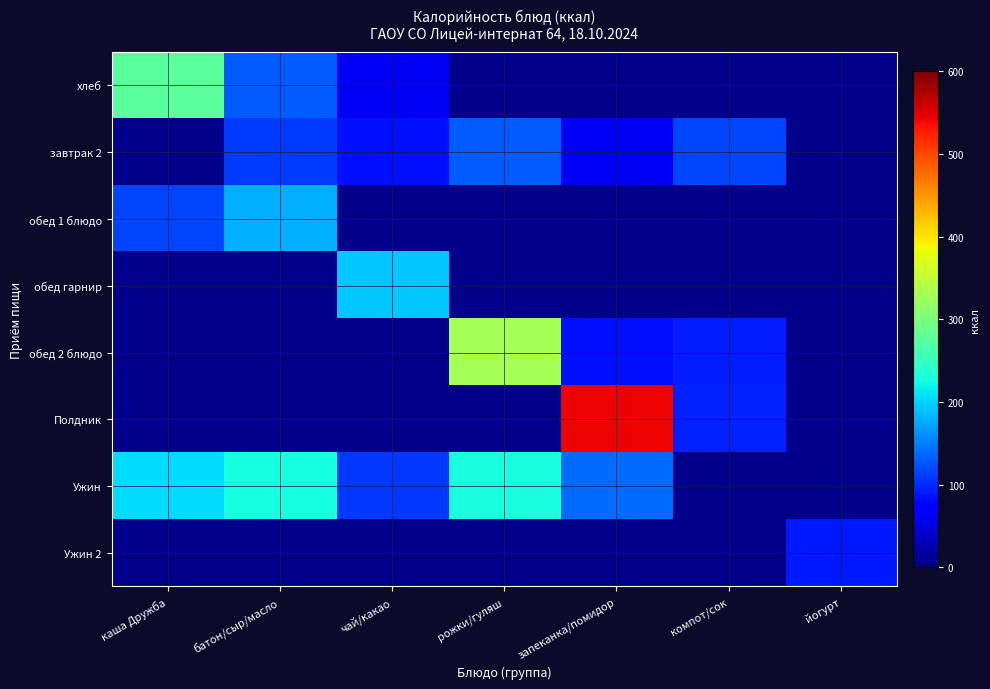

True or false: завтрак 2 has a value of 112.2 at батон/сыр/масло.

True